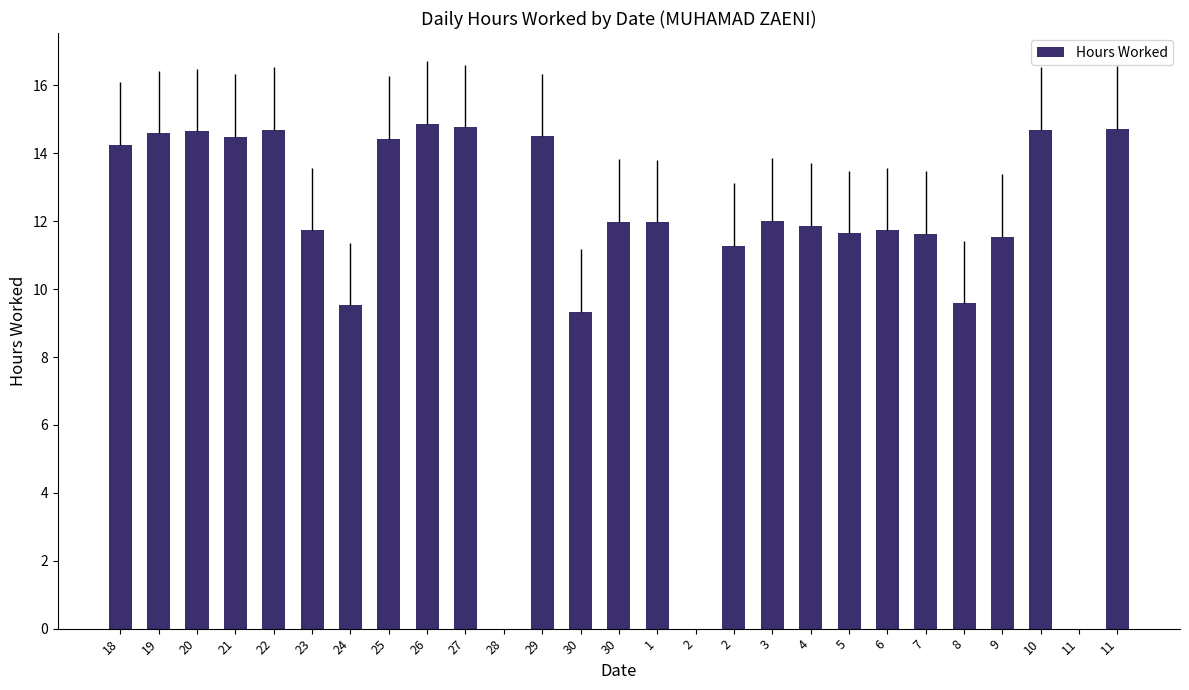

What is the ratio of the value at 20 to the value at 21?

1.0